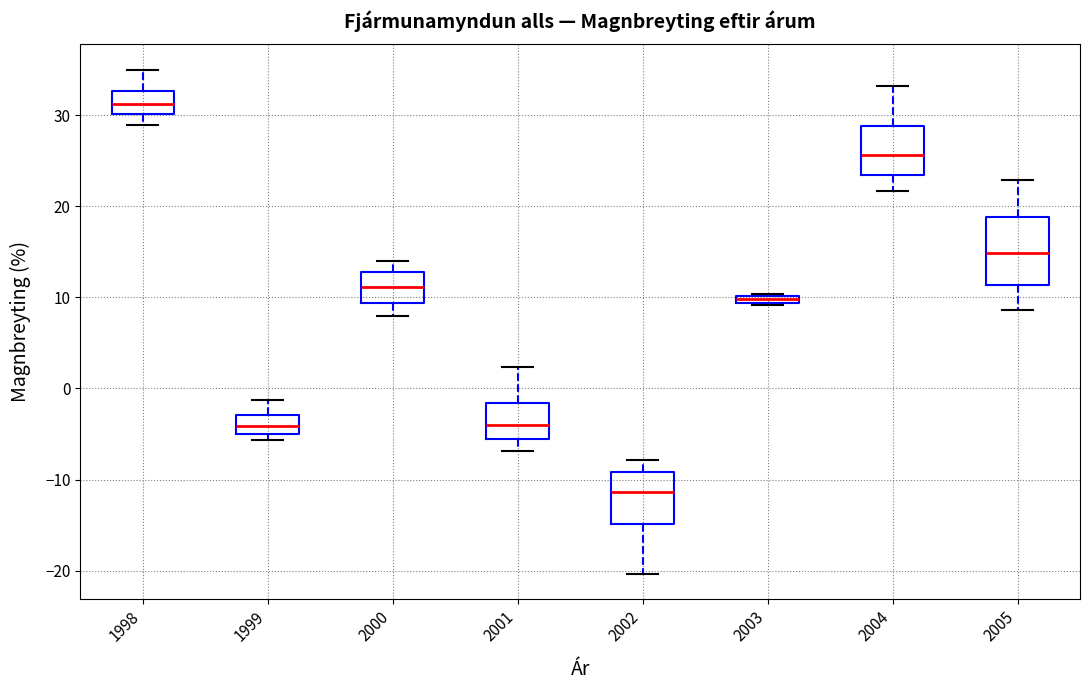

Comparing the boxes themselves (not the whiskers), which one is the tallest?

2005